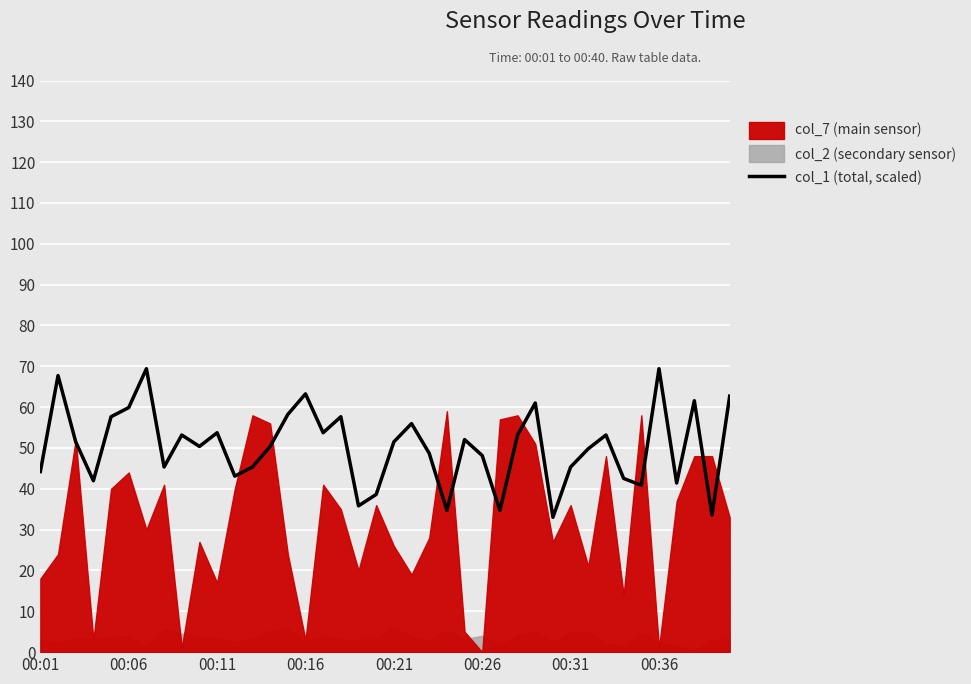

What value does the data have at 00:21?

51.5